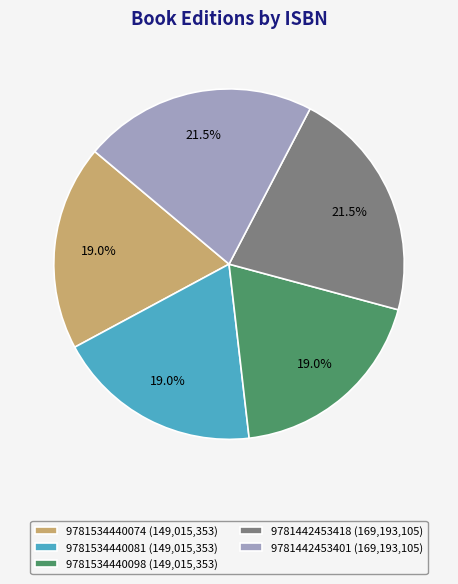

The 9781534440081 slice represents 19% of the pie. True or false?

True